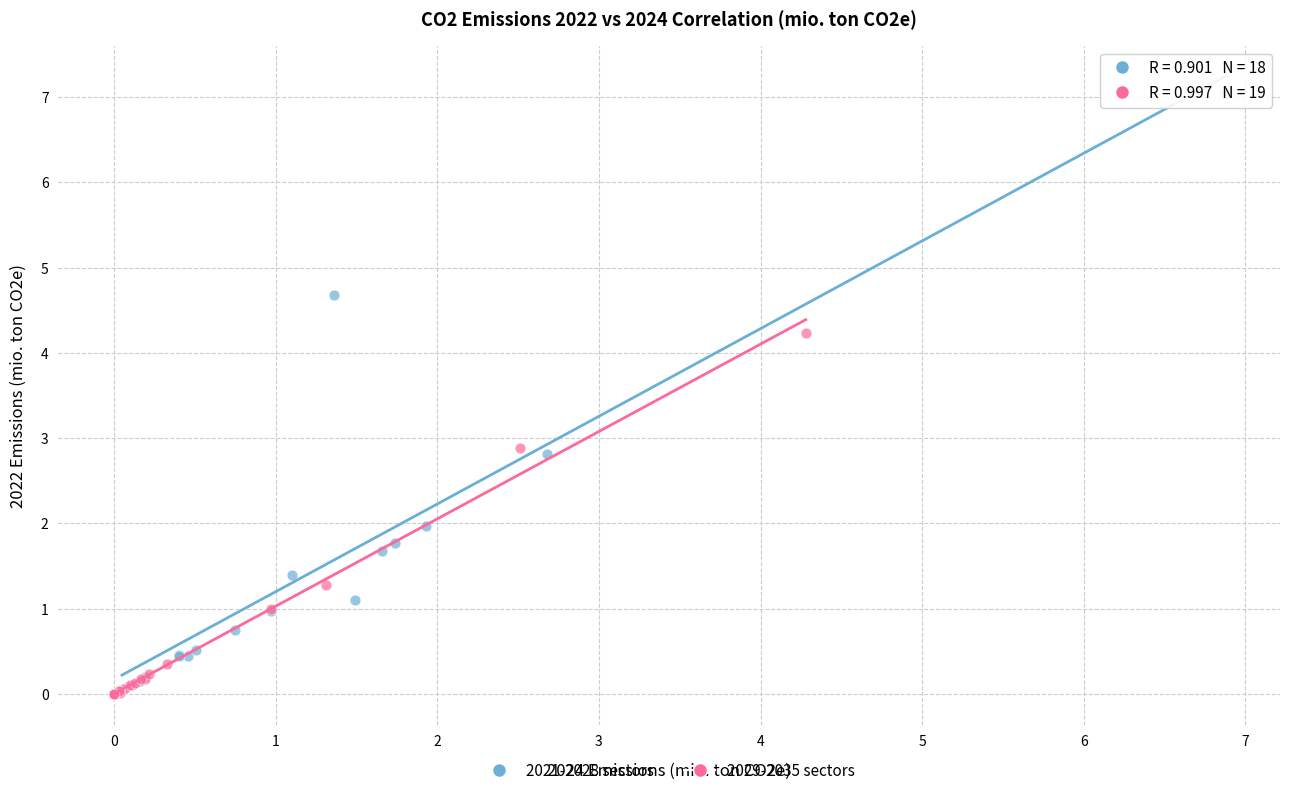

Which series contains the highest Y value?

2021-2028 sectors